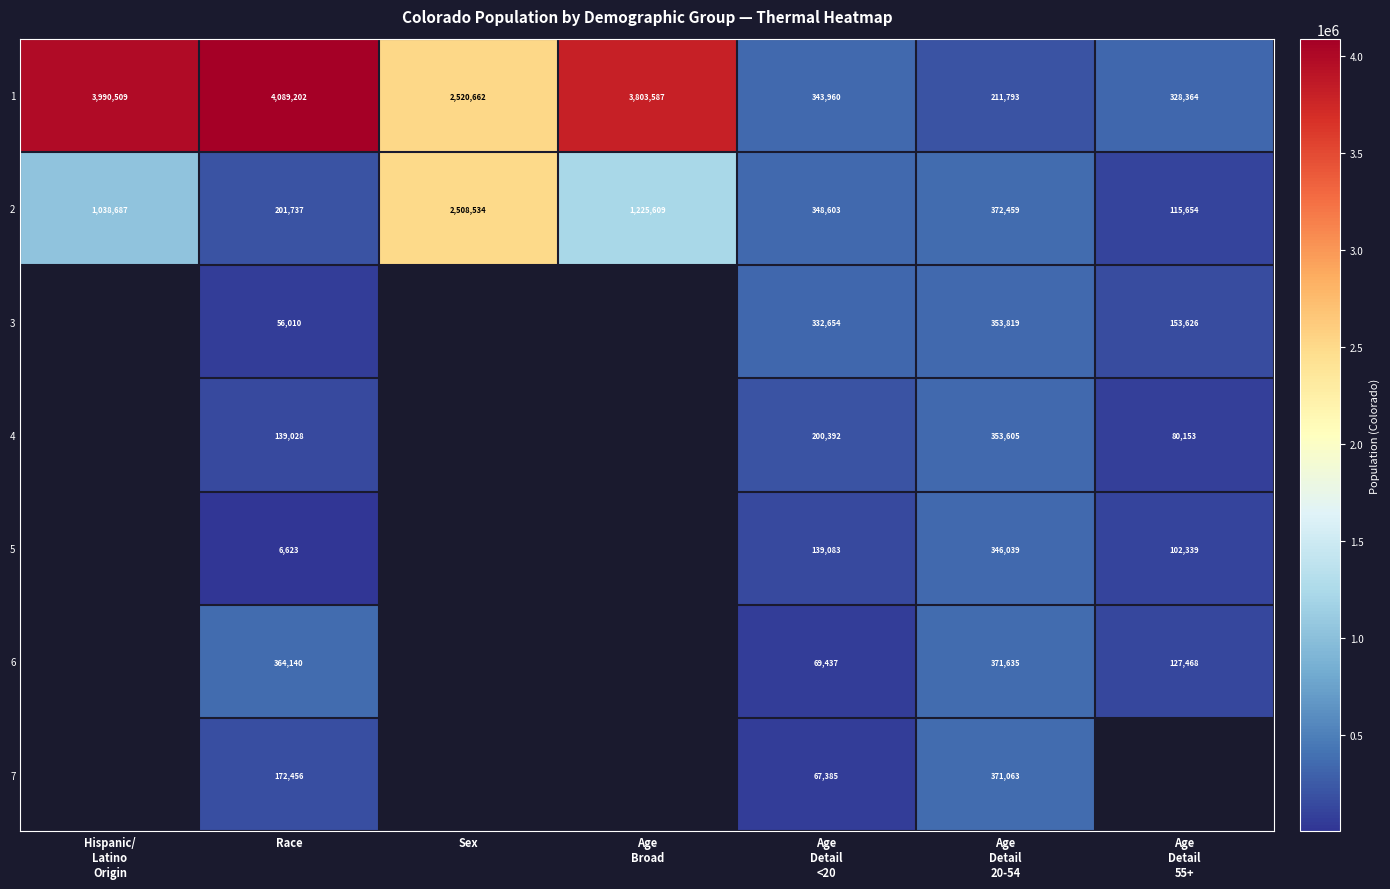

At how many categories does at least one series exceed 2522063?

3